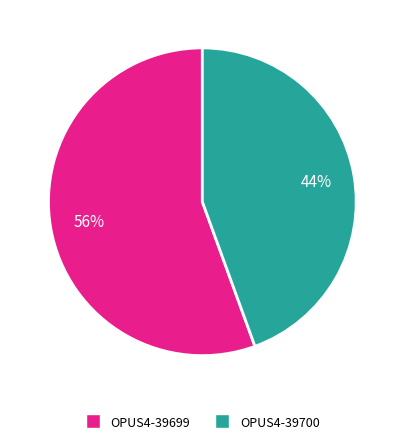

Is the sum of OPUS4-39700 and OPUS4-39699 greater than half?

Yes